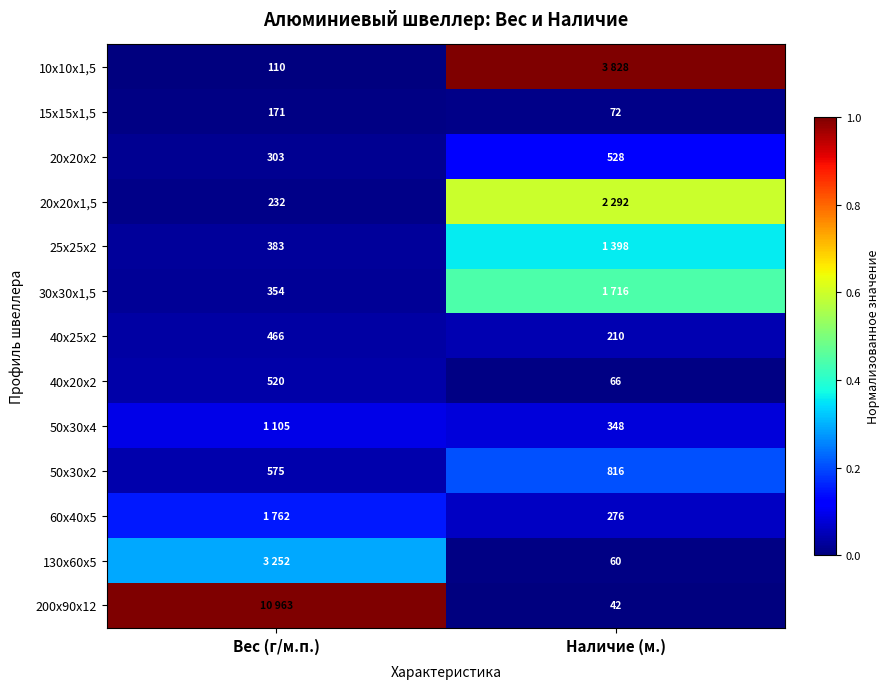

Rank the categories by 50х30х2 value from highest to lowest.

Наличие (м.), Вес (г/м.п.)